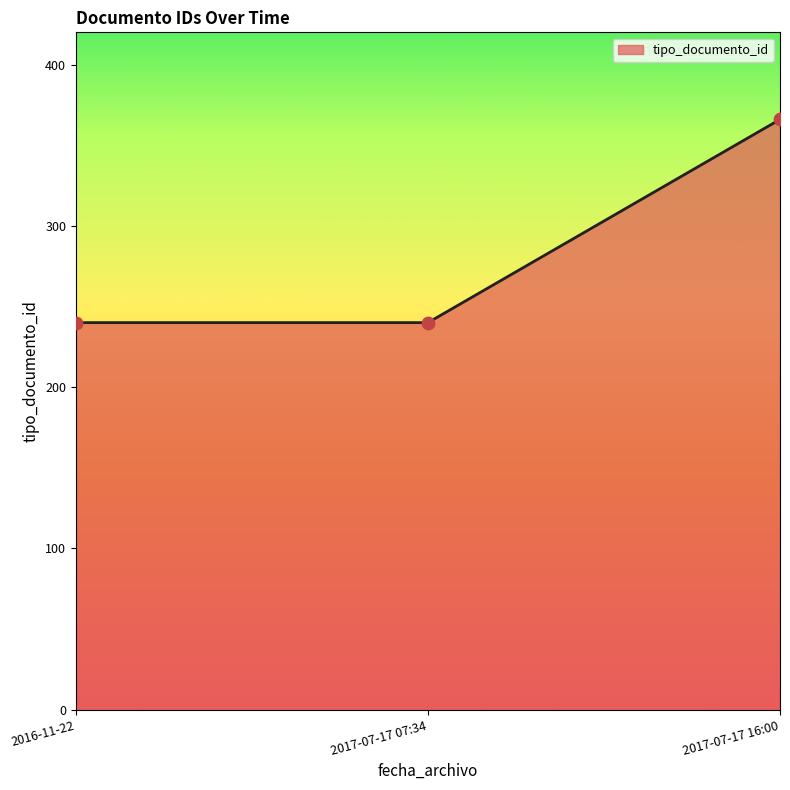

What is the change in value from 2017-07-17 07:34 to 2017-07-17 16:00?

+126